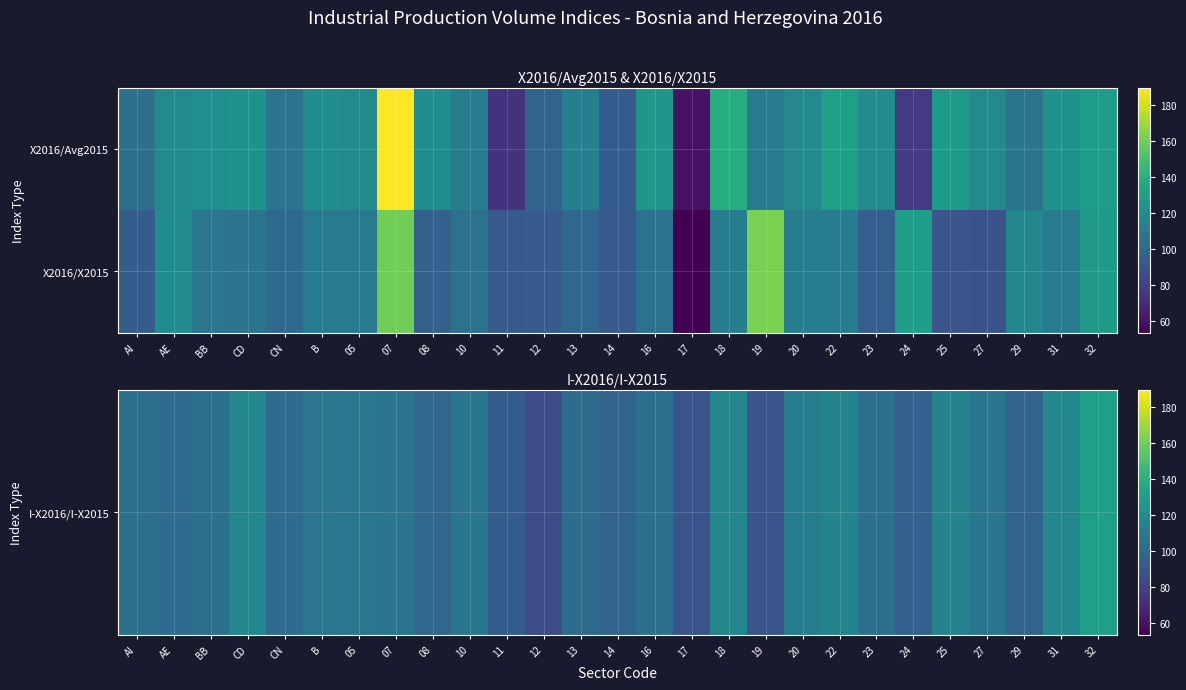

What is the spread (max minus min) of values at CN?

1.1